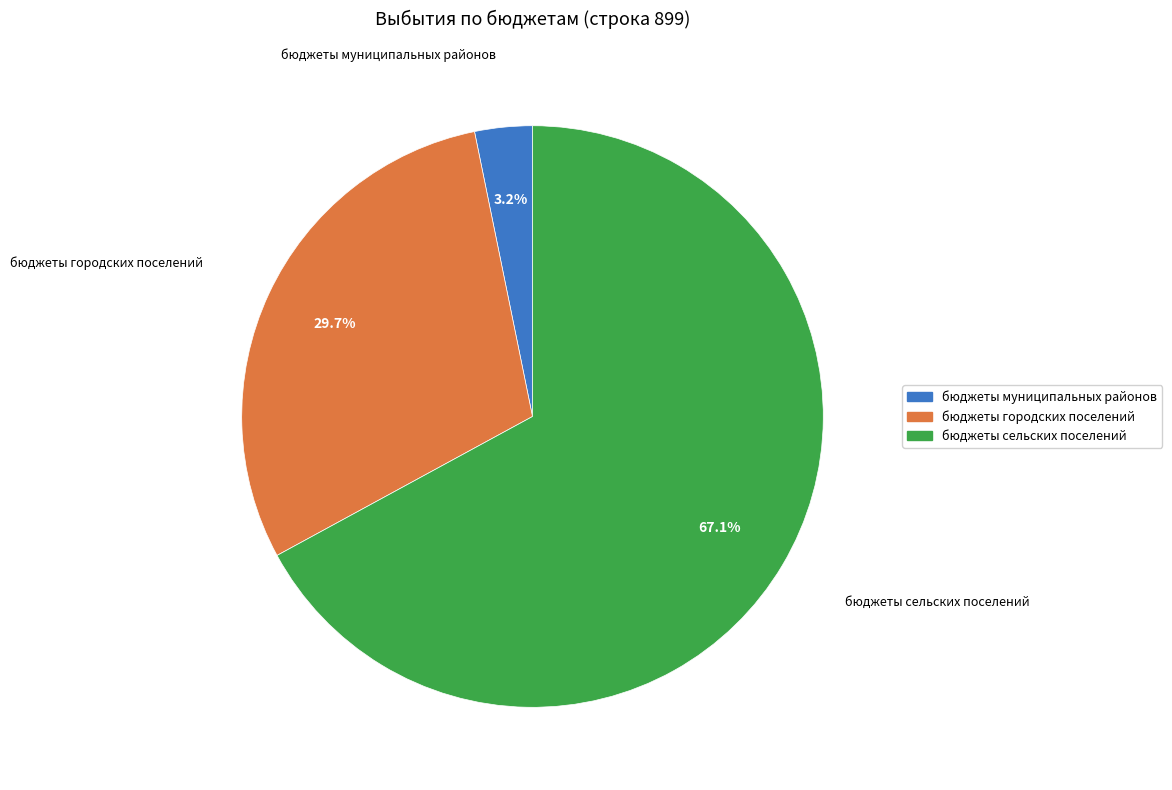

Which slice is the smallest?

бюджеты муниципальных районов